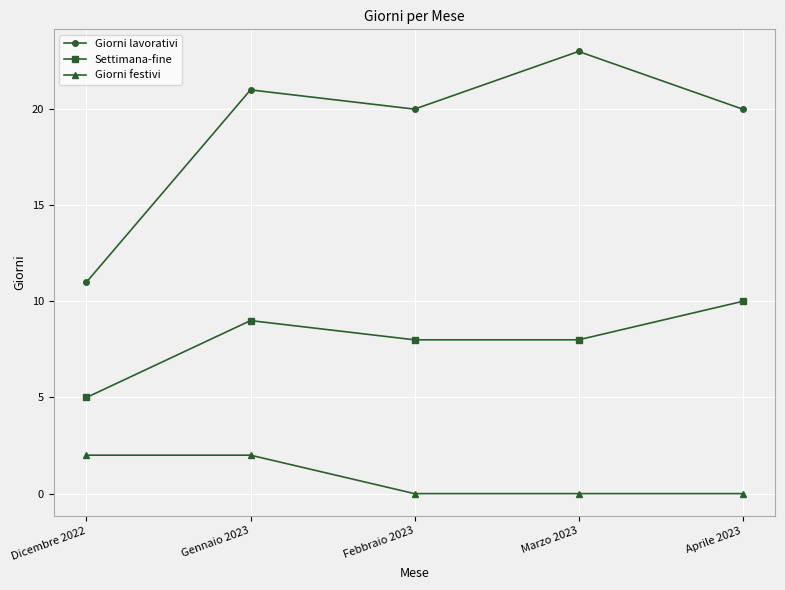

True or false: Settimana-fine has a value of 5 at Febbraio 2023.

False